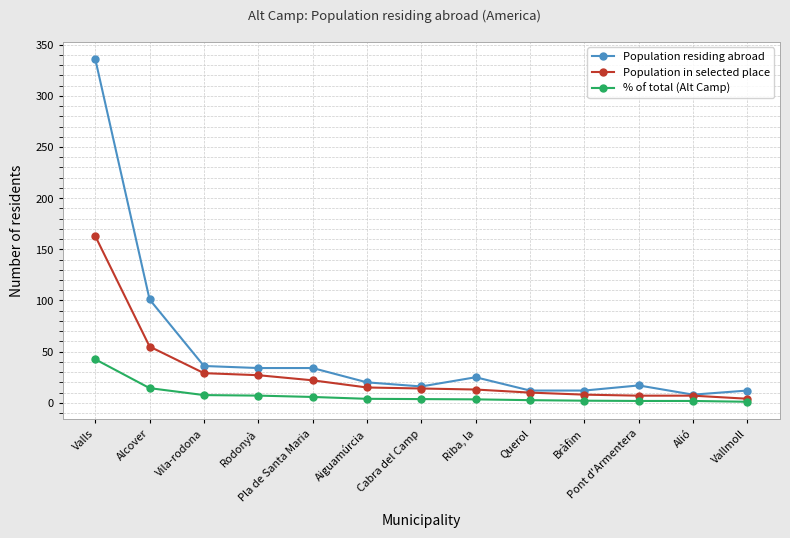

Where does the Population residing abroad series first go above 20?

Valls